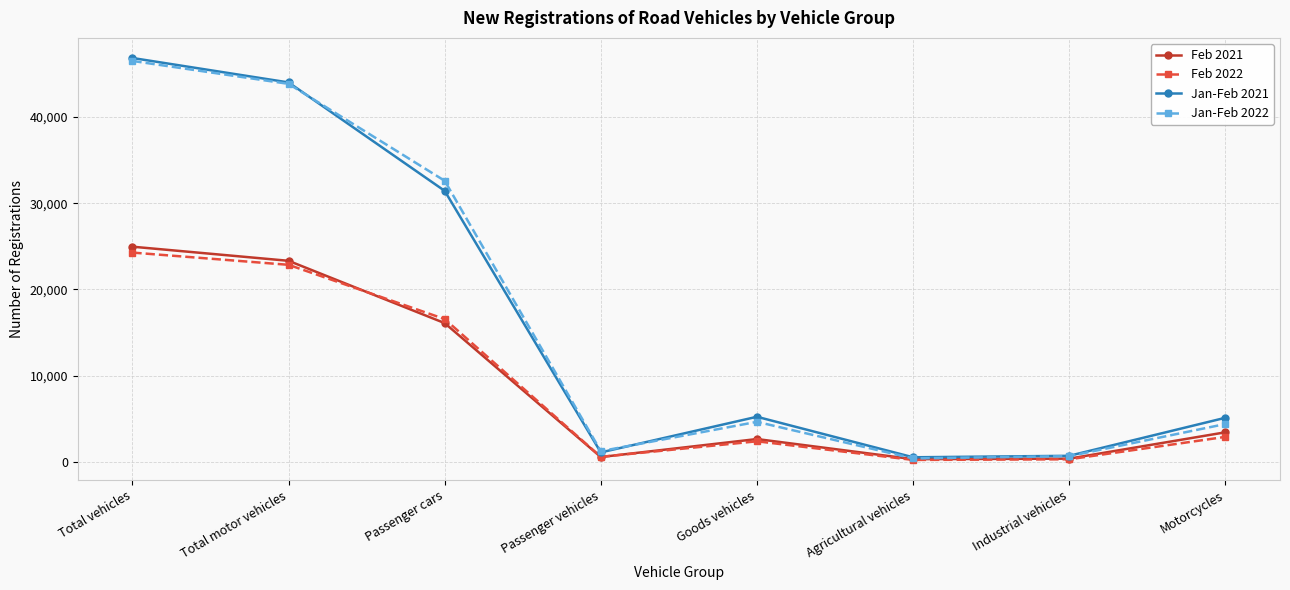

What is the maximum value shown in the chart?

46855